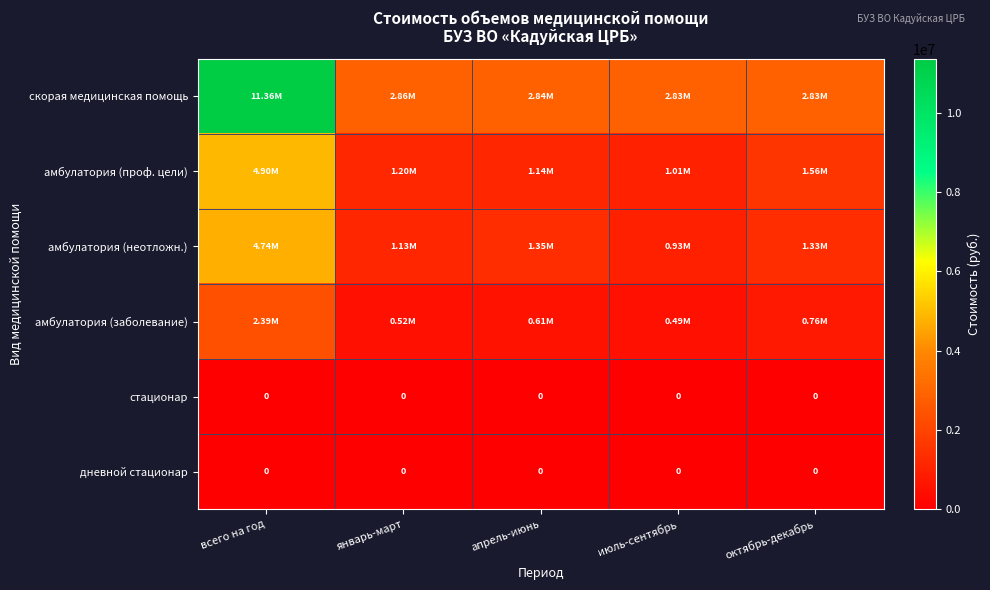

How many data points does each series have?

5